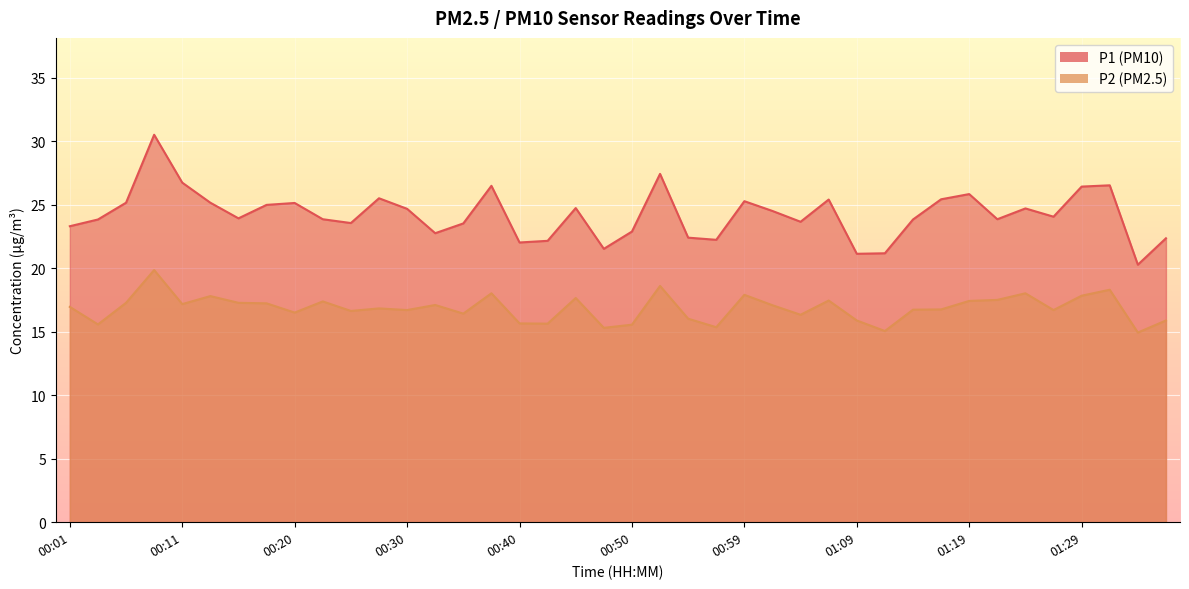

At 00:54, list the series in order from largest to smallest.

P1, P2